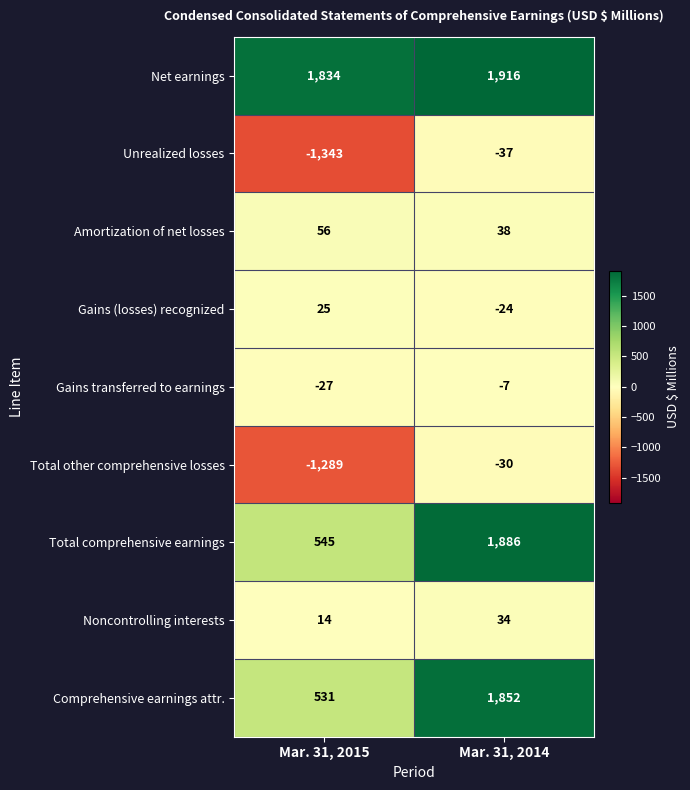

Count the number of categories in the chart.

2